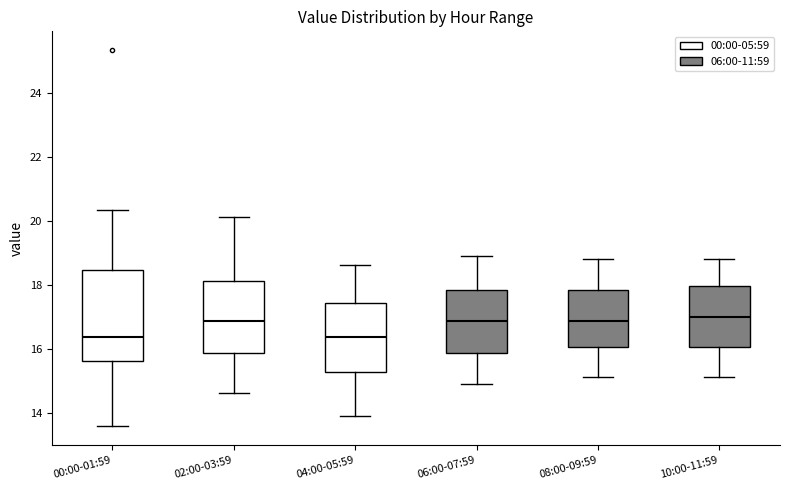

Reading left to right, transcribe this box plot: for each box, give where its median line is, the range the box spans, and where its two whiskers end, as read against the y-axis. The values are not printed on the chart, so give them approximately, as read against the axis.

00:00-01:59: median 16.4, box 15.6 to 18.4, whiskers 13.6 to 20.4
02:00-03:59: median 16.8, box 15.8 to 18.2, whiskers 14.6 to 20.2
04:00-05:59: median 16.4, box 15.2 to 17.4, whiskers 14.0 to 18.6
06:00-07:59: median 16.8, box 15.8 to 17.8, whiskers 15.0 to 19.0
08:00-09:59: median 16.8, box 16.0 to 17.8, whiskers 15.2 to 18.8
10:00-11:59: median 17.0, box 16.0 to 18.0, whiskers 15.2 to 18.8